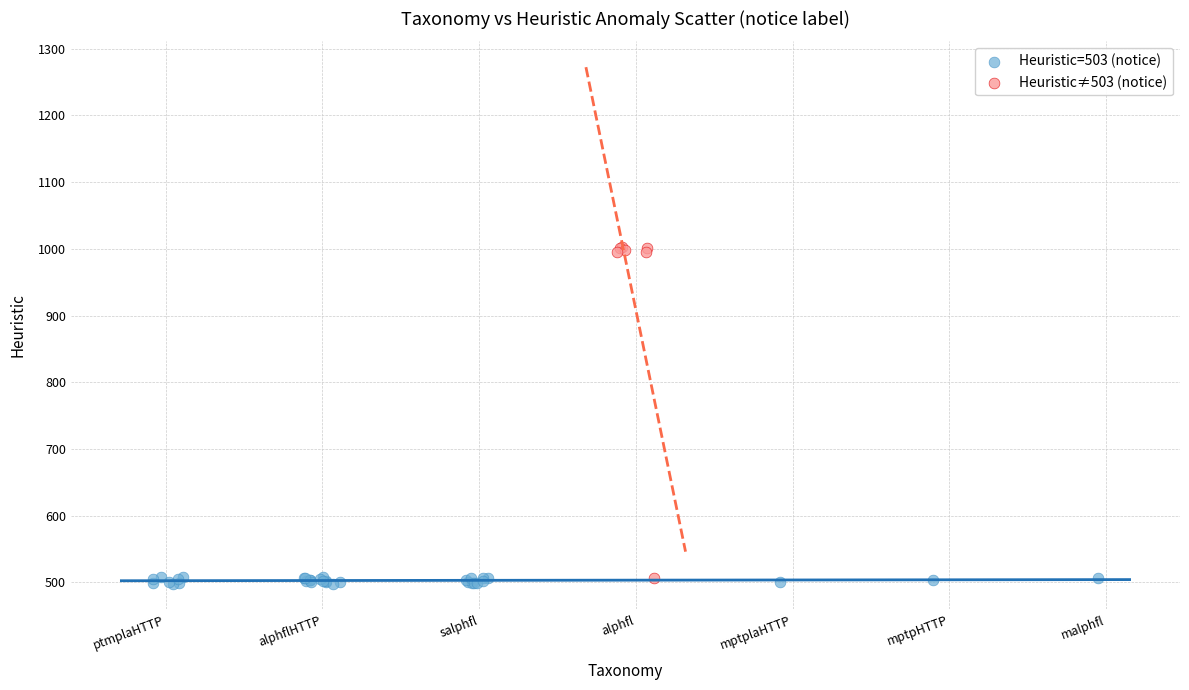

Which series has the widest spread of Y values?

Heuristic≠503 (notice)